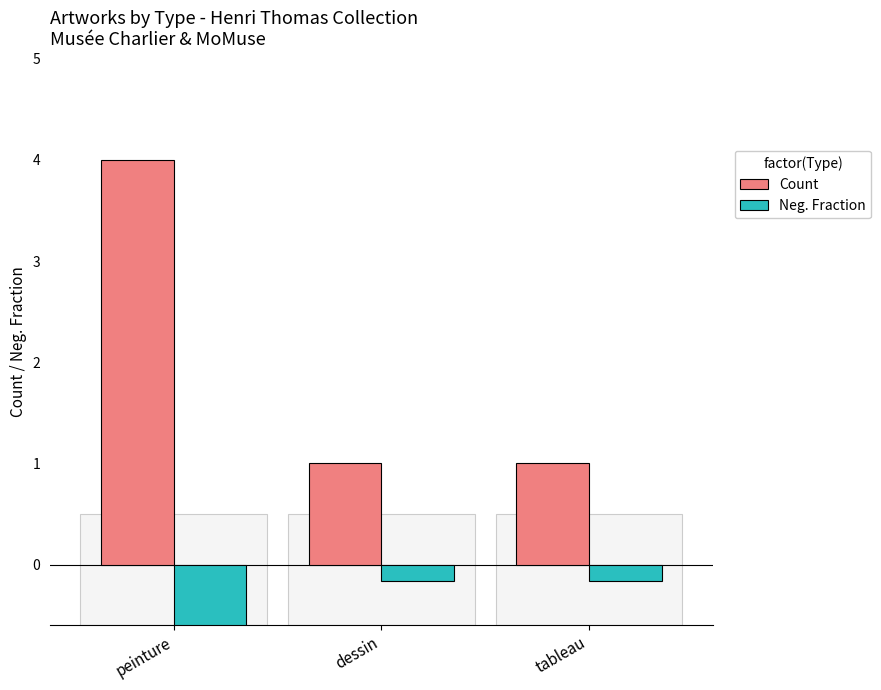

The Count series shows 4.0 at peinture. True or false?

True